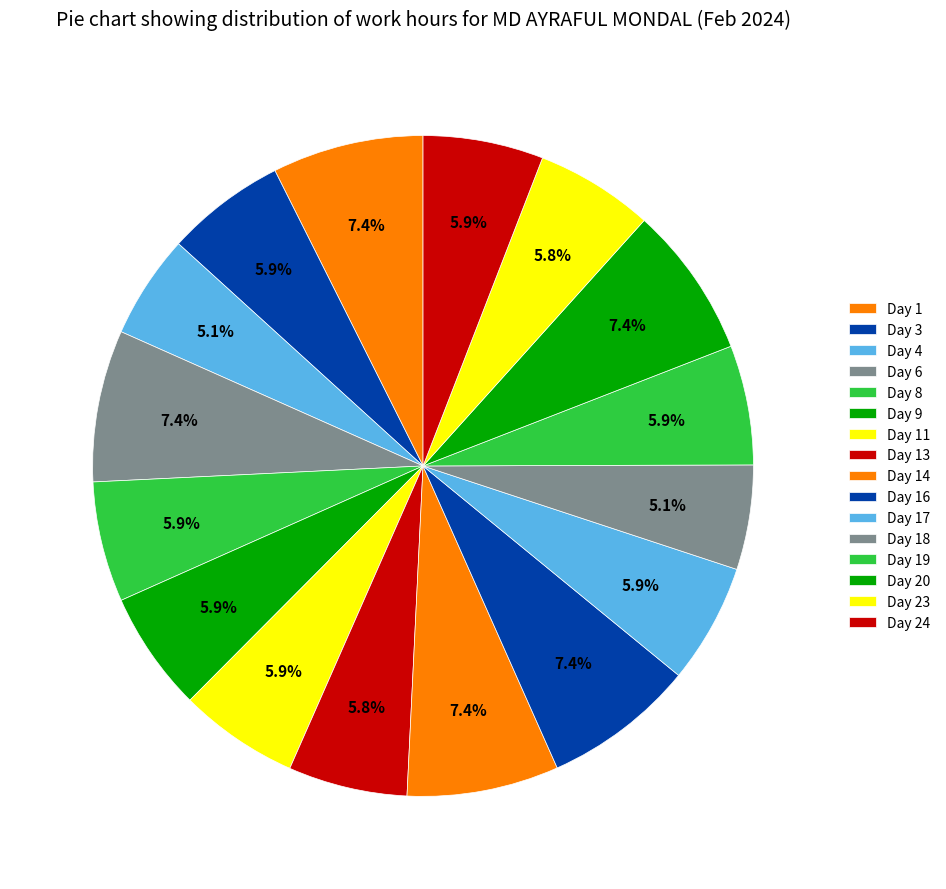

How many slices are in this pie chart?

16